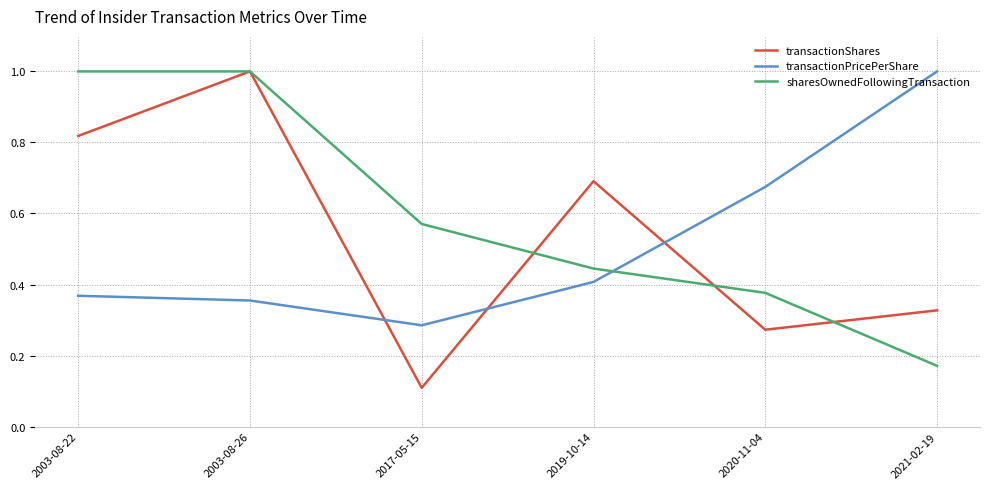

True or false: sharesOwnedFollowingTransaction and transactionPricePerShare cross at least once.

True